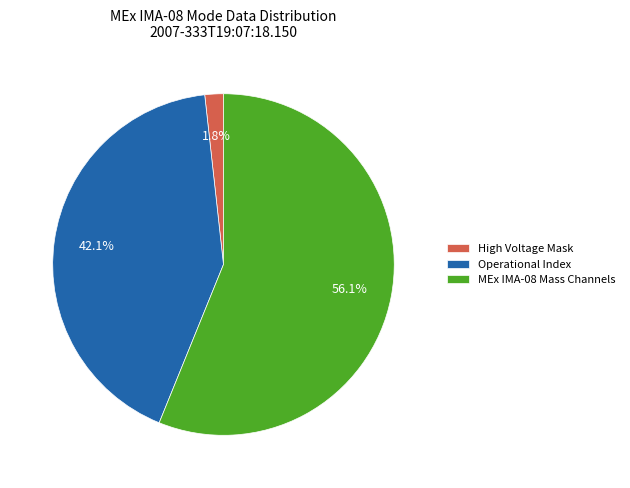

Which category has the smallest portion of the pie?

High Voltage Mask